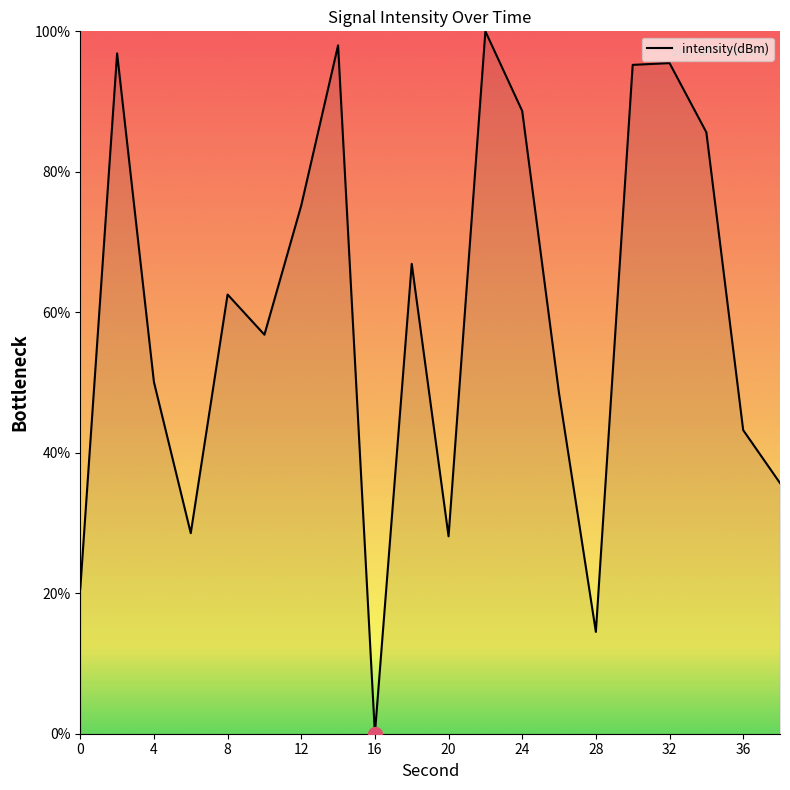

What is the average value?

59.5